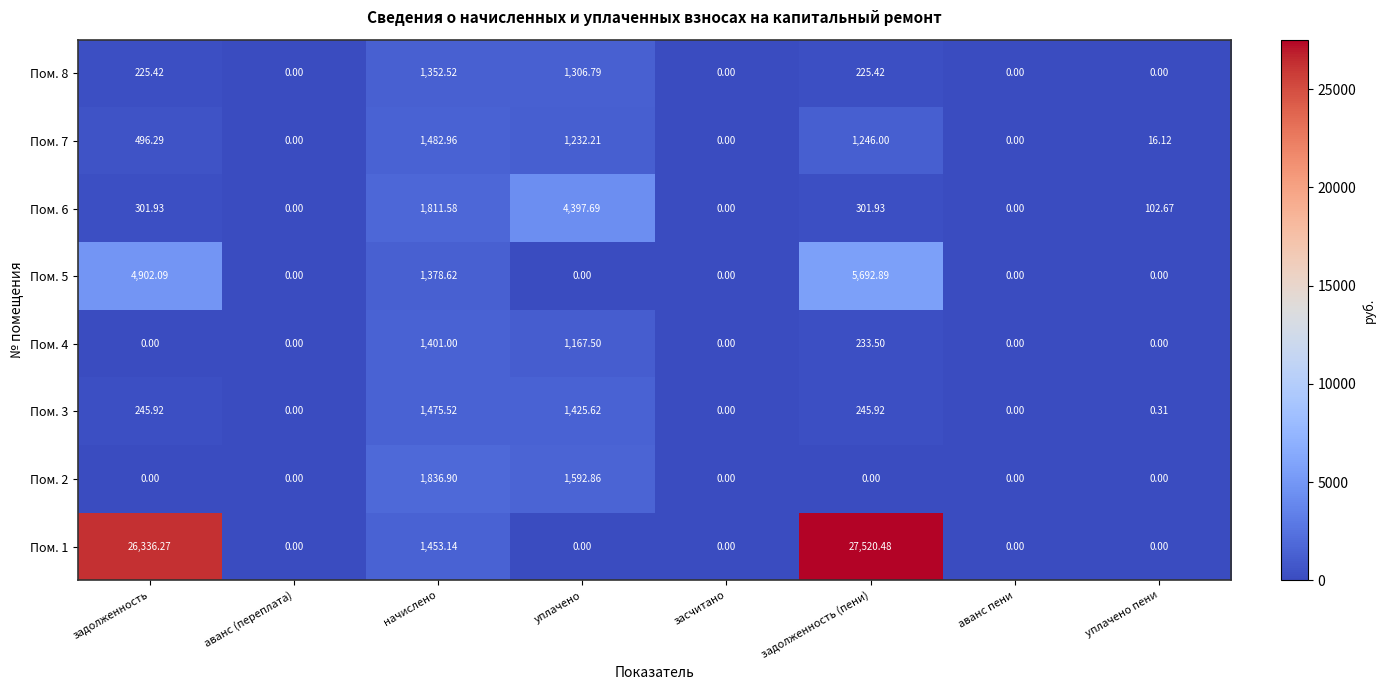

At which label does Пом. 8 reach its peak?

начислено